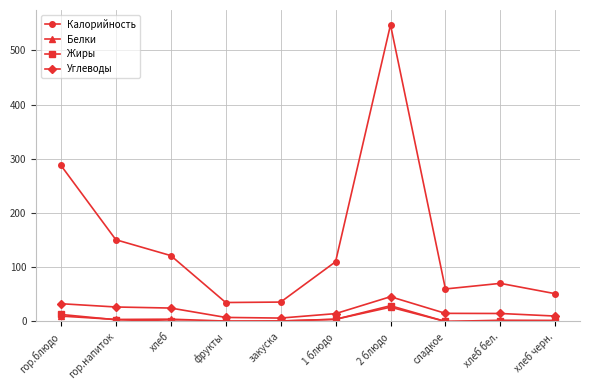

Which series changed the most between 1 блюдо and сладкое?

Калорийность